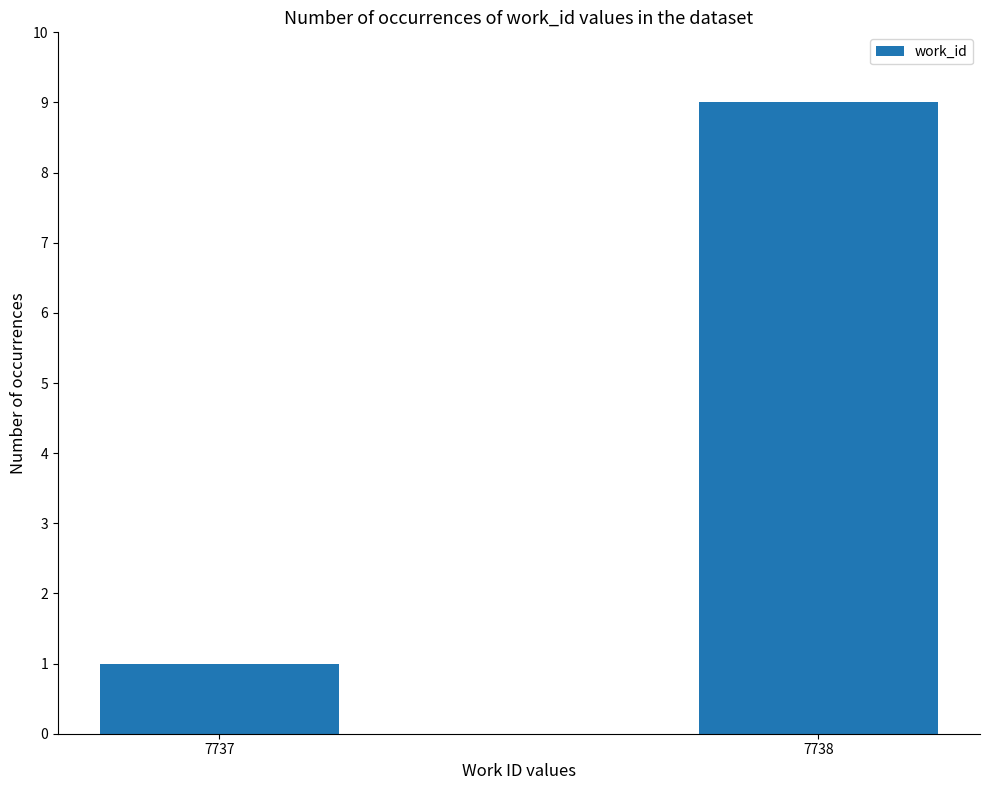

The value at 7738 is 4. True or false?

False